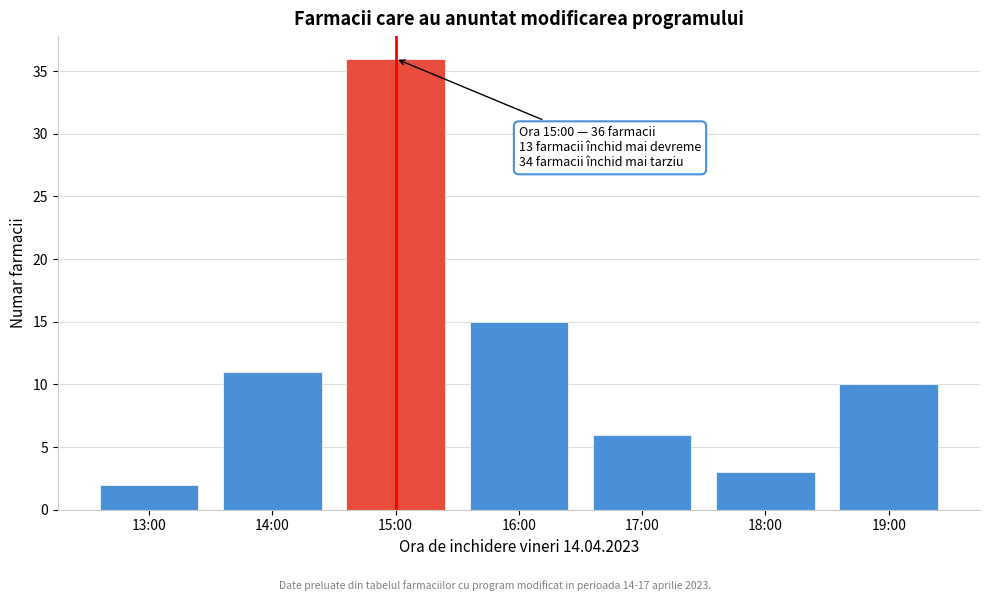

Reading left to right, extract all data points from this chart.

13:00=2	14:00=11	15:00=36	16:00=15	17:00=6	18:00=3	19:00=10